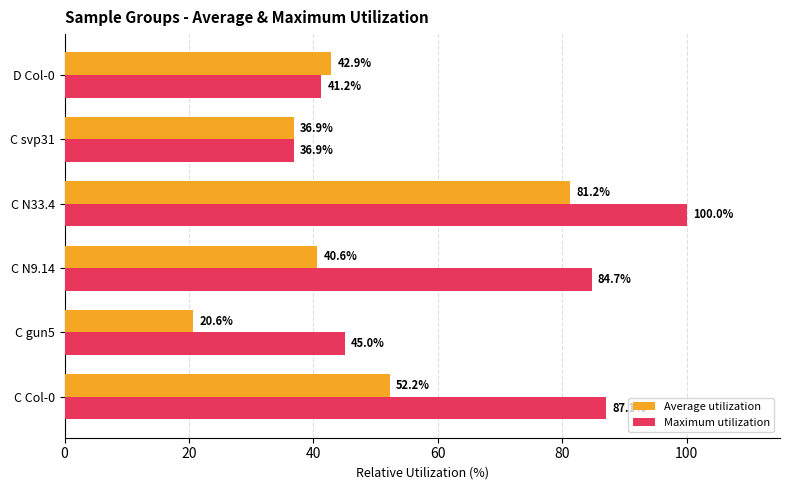

At which category is the sum across all series the highest?

C N33.4